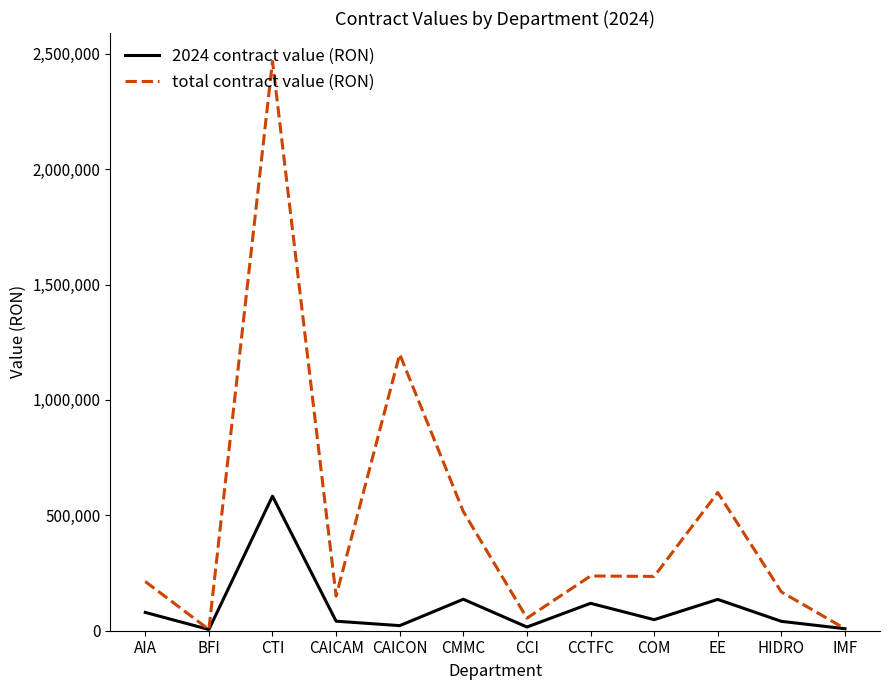

Which label corresponds to the largest value in the chart?

CTI